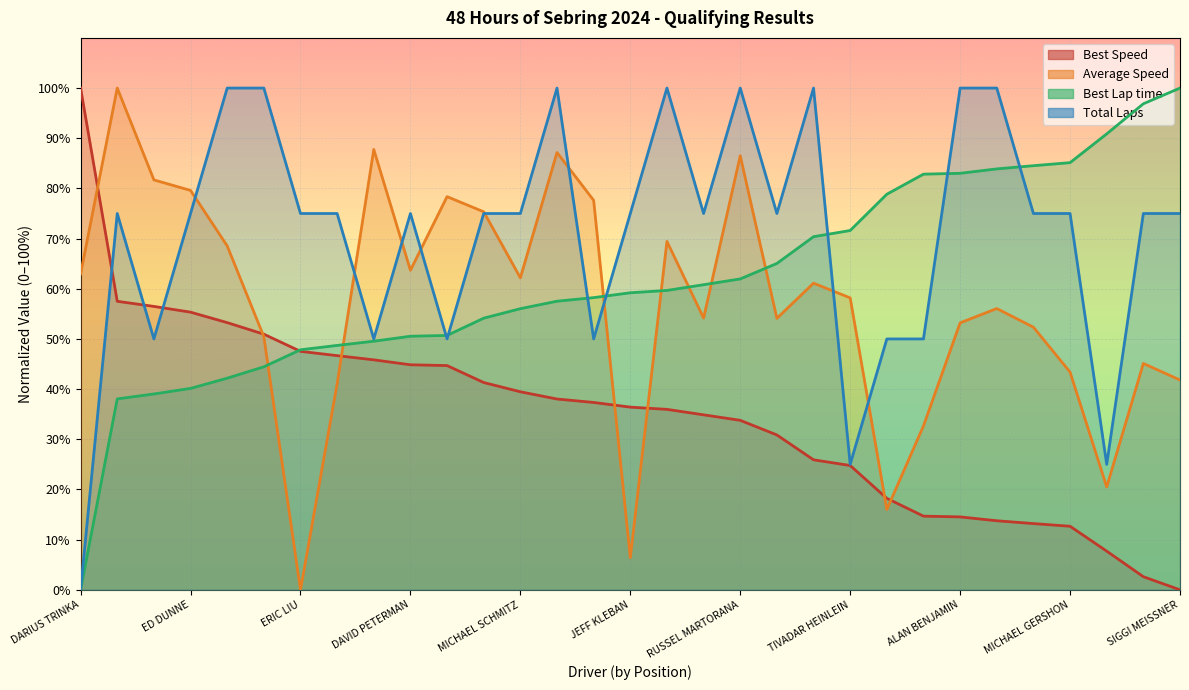

Which series changed the most between DEL AURAY and BRIAN WEATHERED?

Average Speed